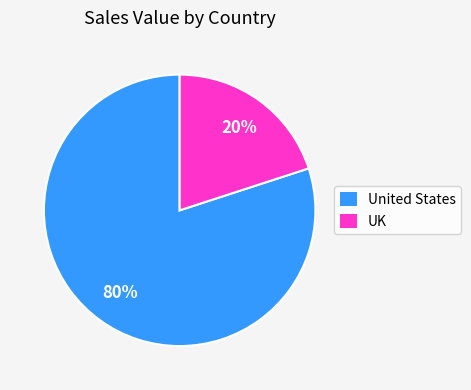

What is the ratio of the value at United States to the value at UK?

4.0